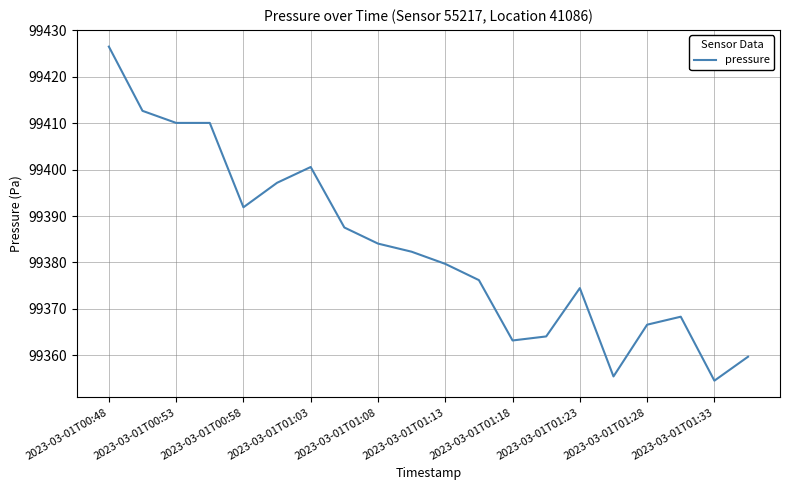

What is the maximum value shown in the chart?

99426.5